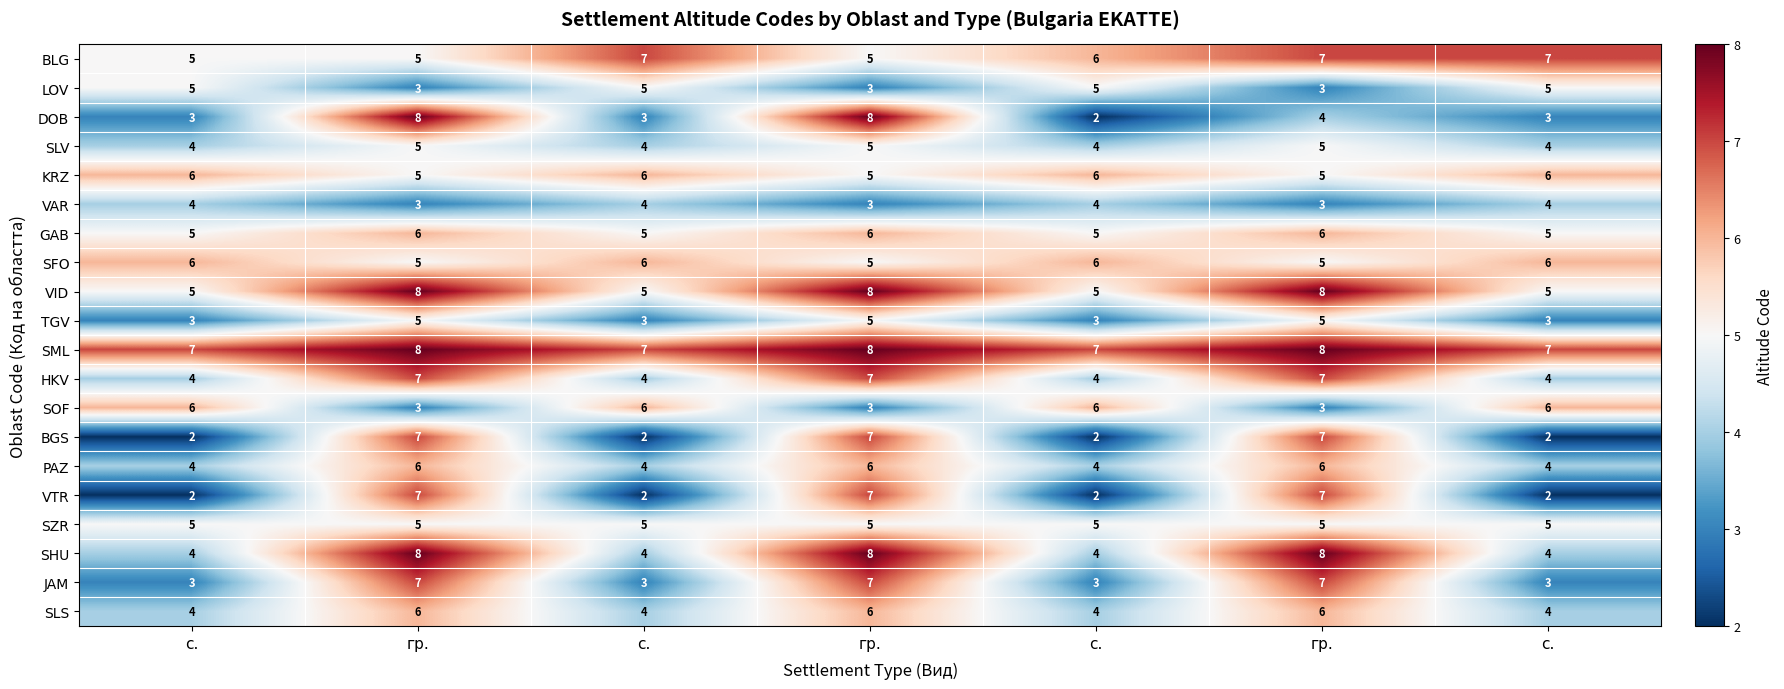

Which has a higher value, с. or гр.?

с.